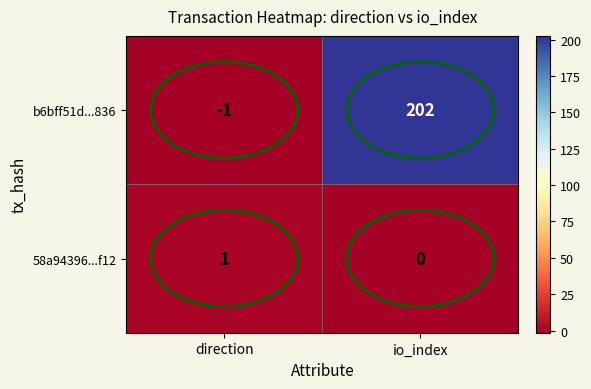

Where is 58a94396...f12 nearest to the value 0?

io_index